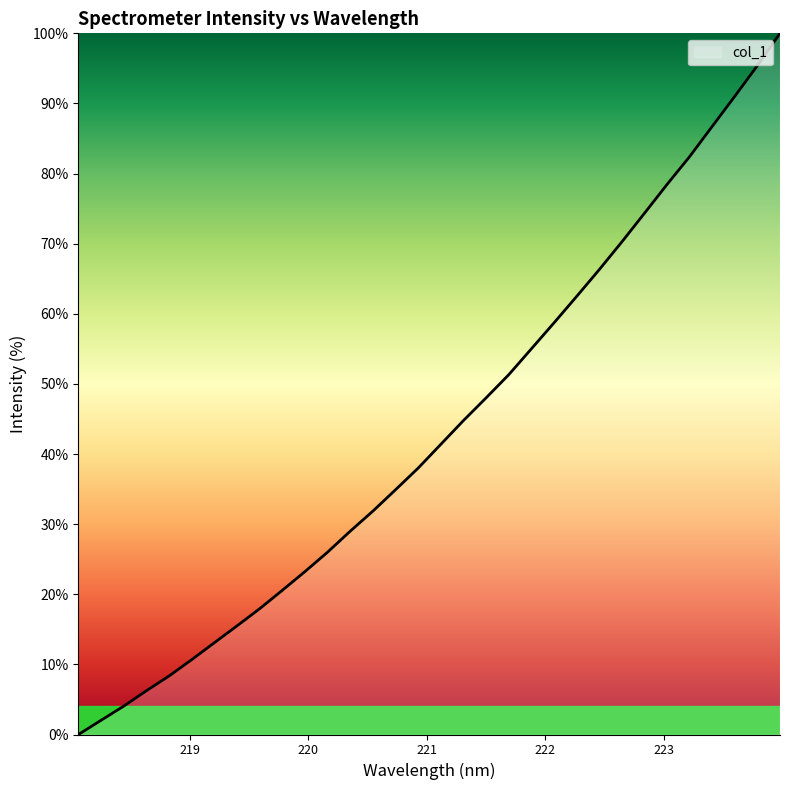

What is the maximum value shown in the chart?

100.0